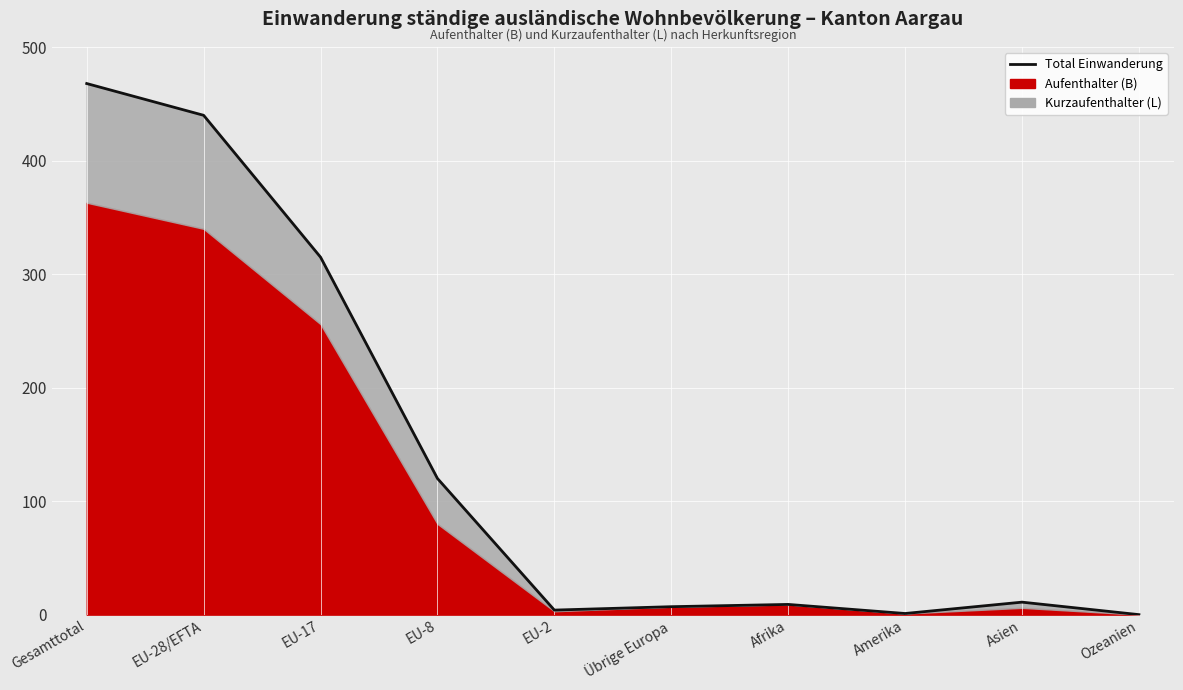

Approximately how many times larger is the value at EU-2 compared to Afrika?

0.4